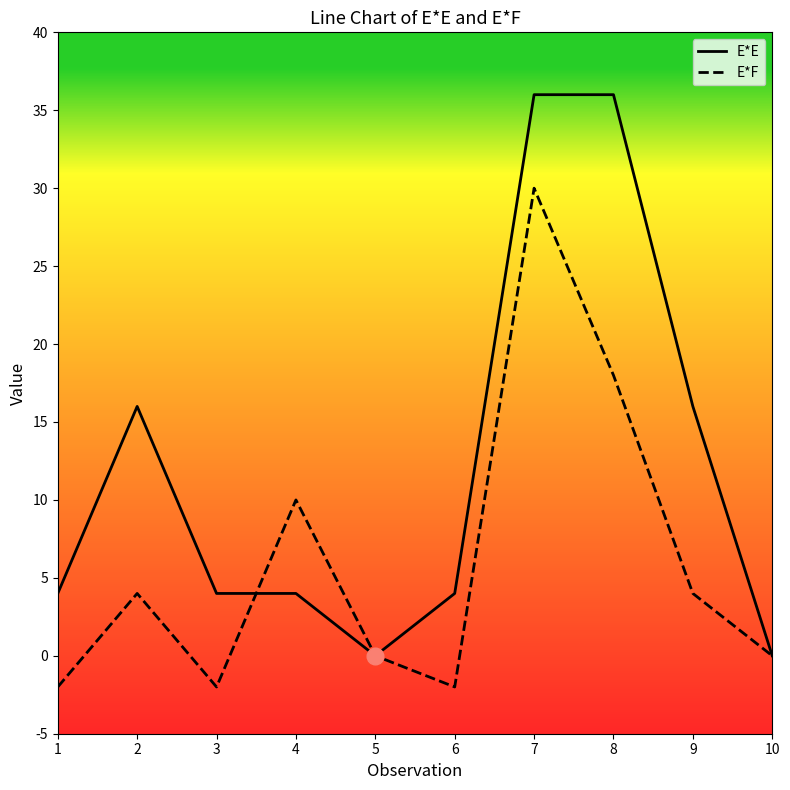

True or false: E*E has a value of 61 at 8.

False